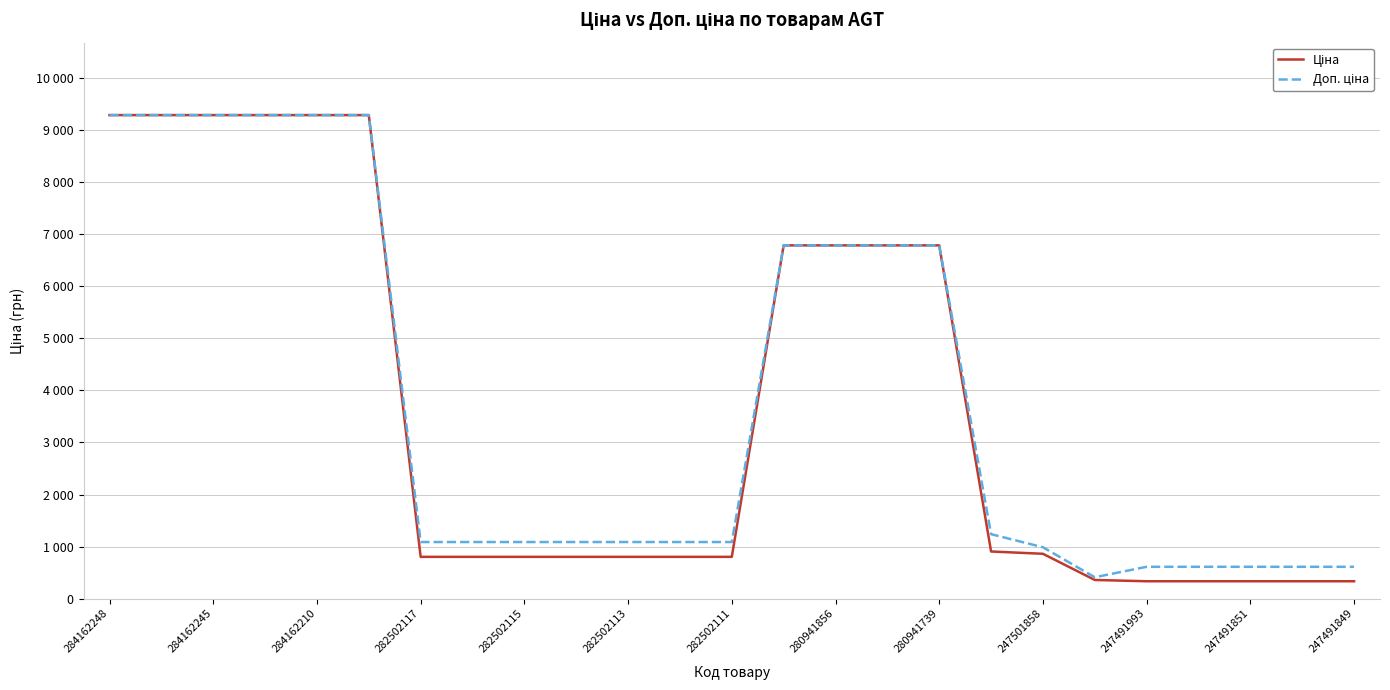

Does the chart display data point markers on the line(s)?

No